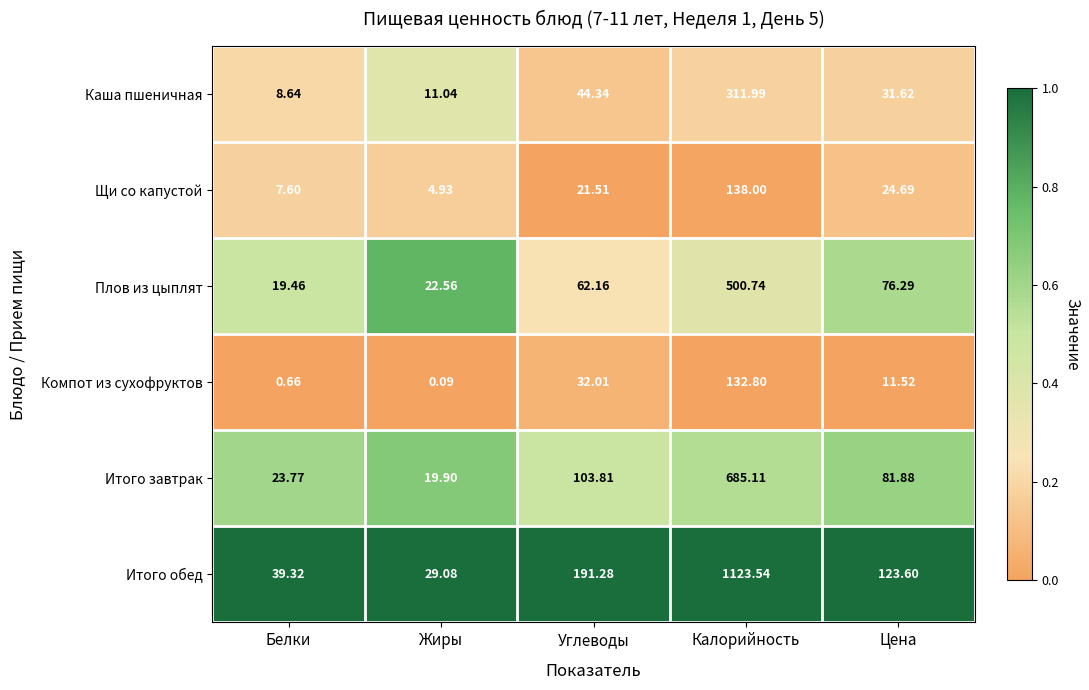

Which series changed the most between Жиры and Углеводы?

Итого обед